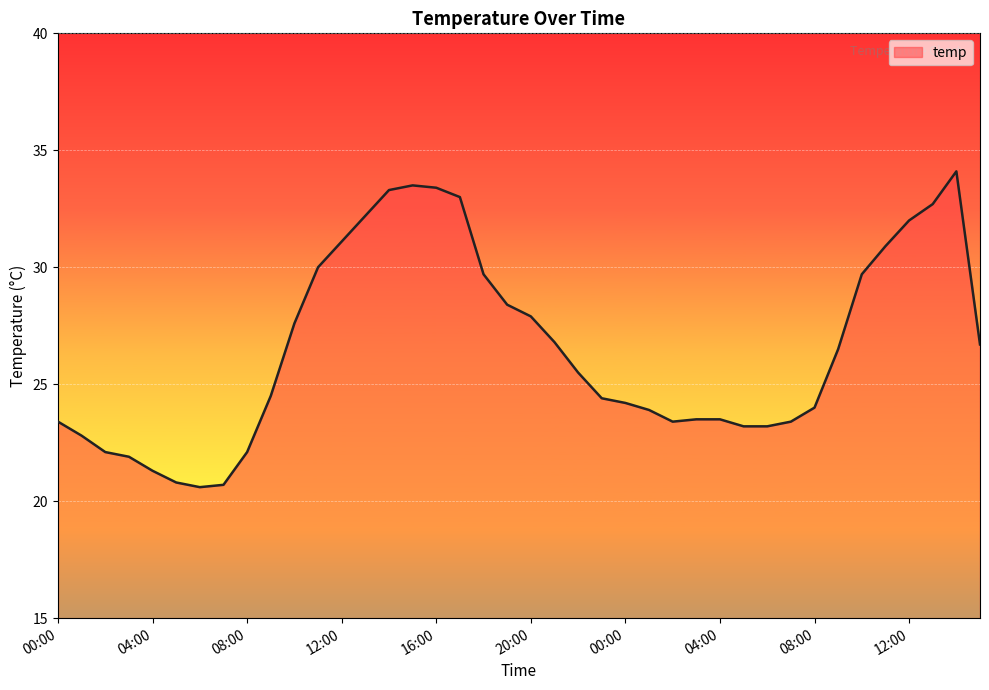

What is the difference between the maximum and minimum values?

13.5